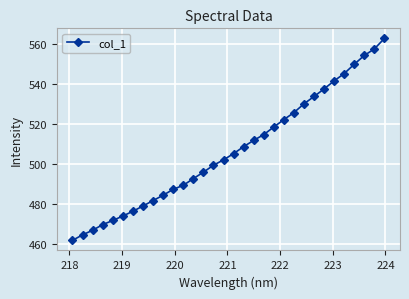

What is the value of the 24th point from the left?

530.3